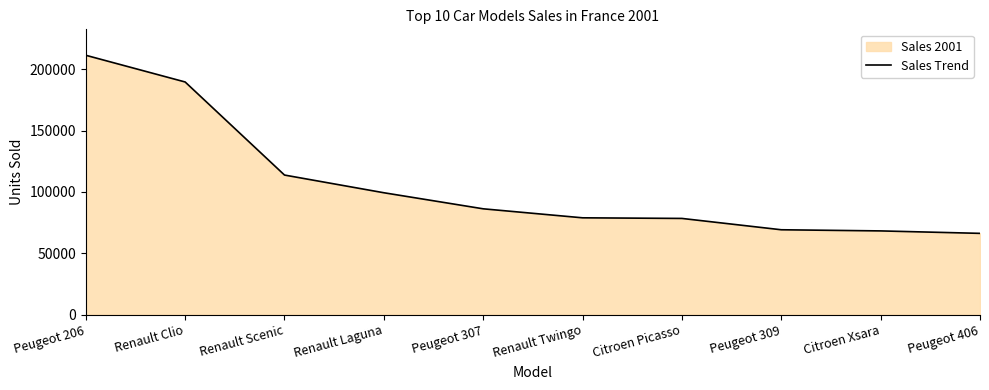

Which category has the highest value across all series?

Peugeot 206